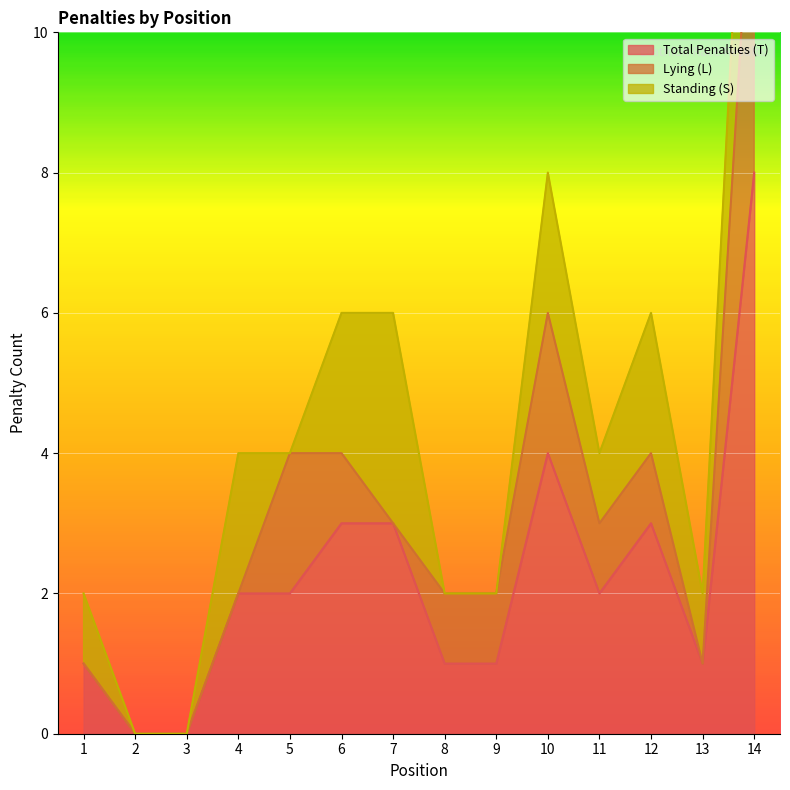

The value of Total Penalties (T) at 10 is 7. True or false?

False